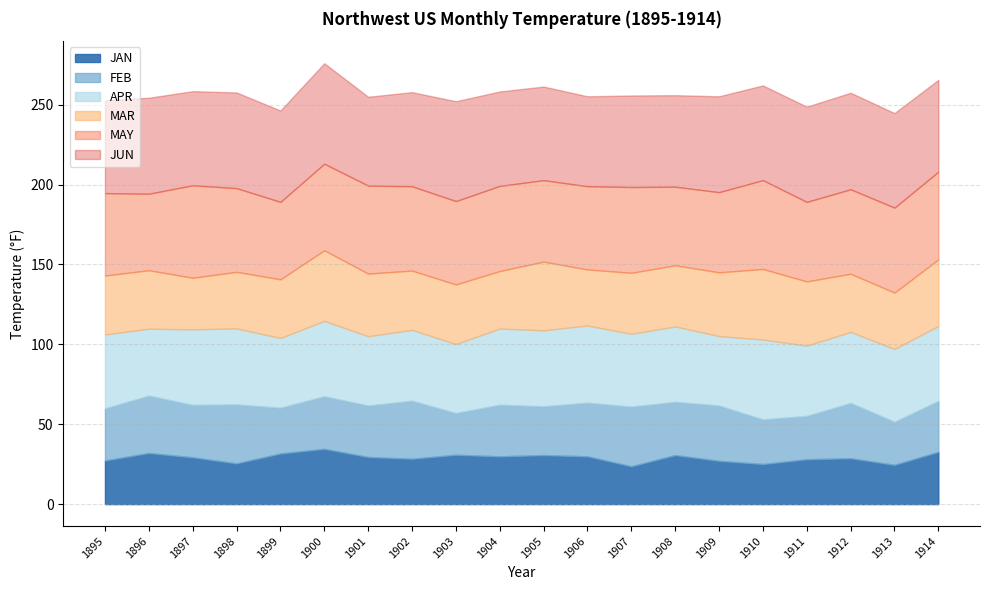

In MAY, how many points are lower than both neighbors (excluding endpoints)?

6